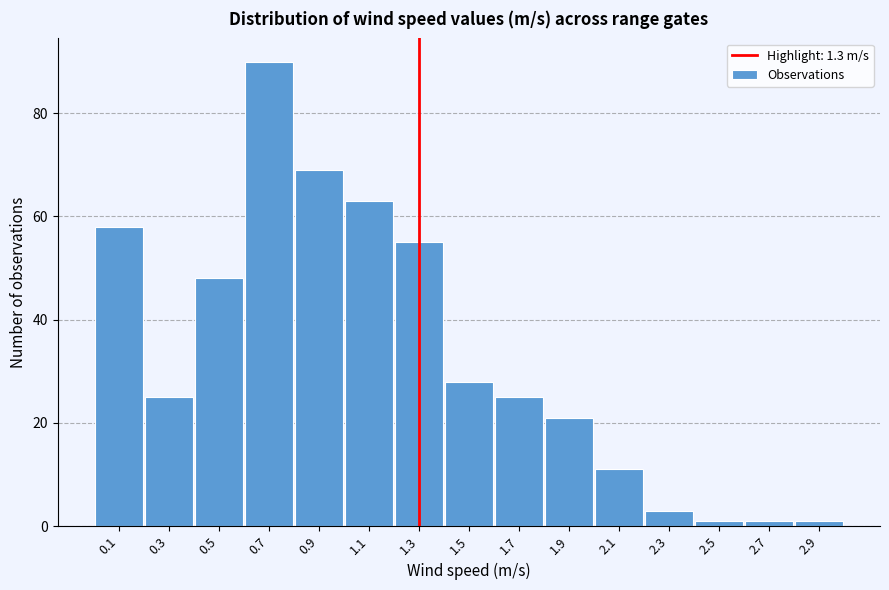

How tall is the bar that spans 2.2 to 2.4 on the x-axis? The values are not printed on the chart, so give them approximately, as read against the axis.

4